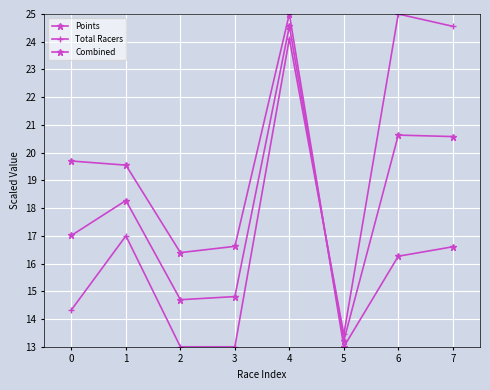

Is this an area chart (filled region under the line)?

No